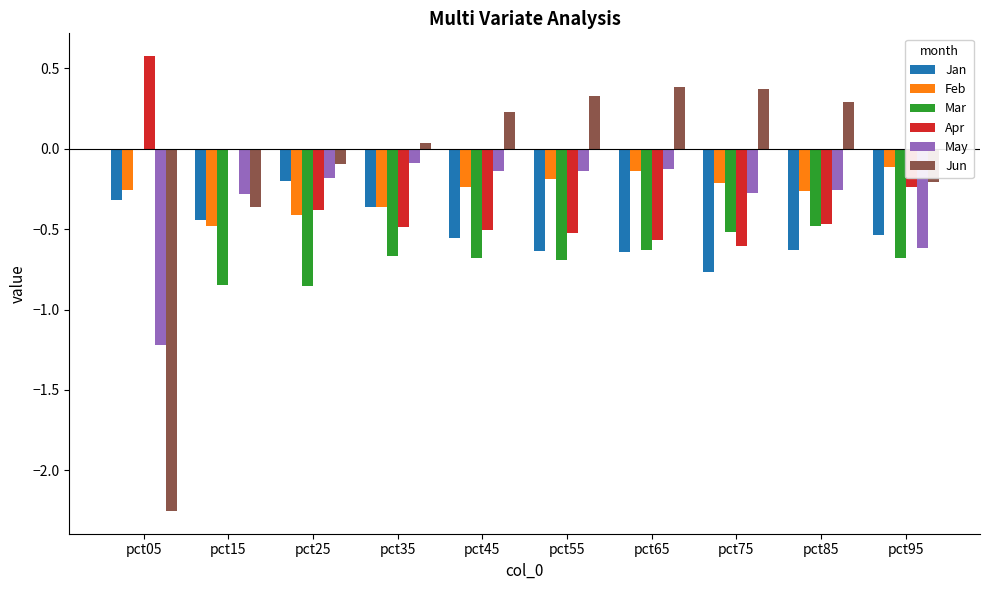

How many distinct data groups are displayed?

6